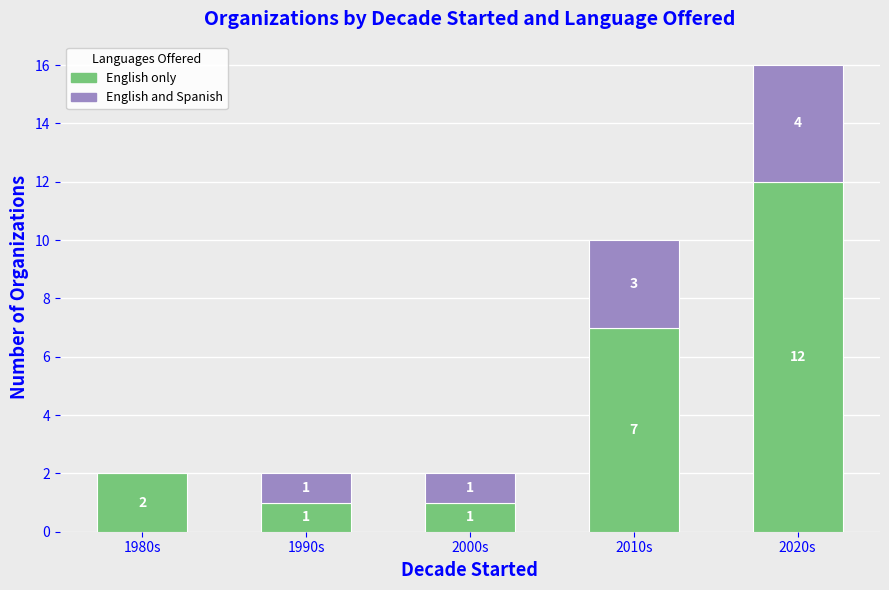

What is the sum of the English only values at 1980s and 2000s?

3